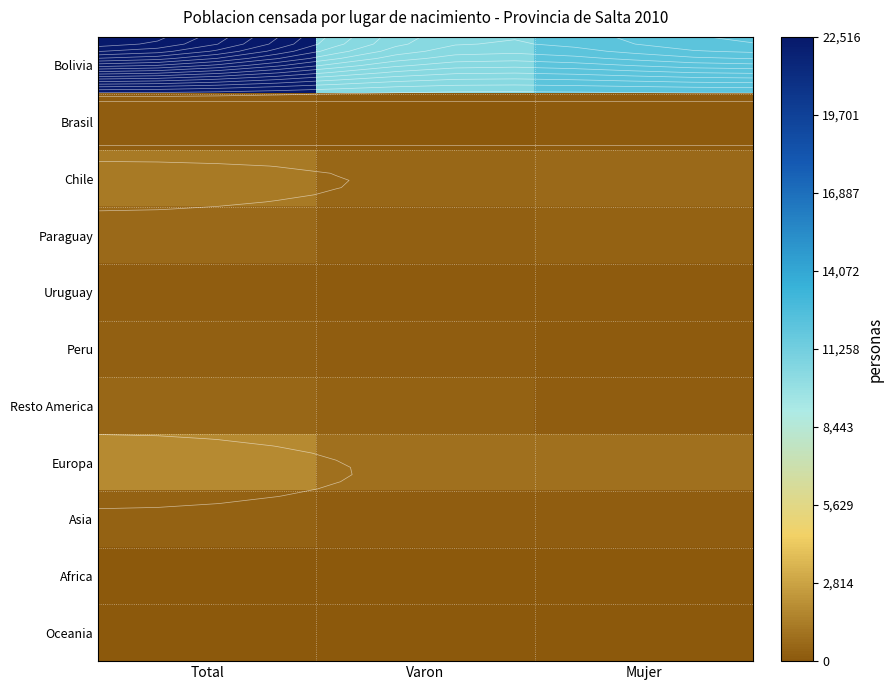

What is the highest value of the Bolivia series?

22516